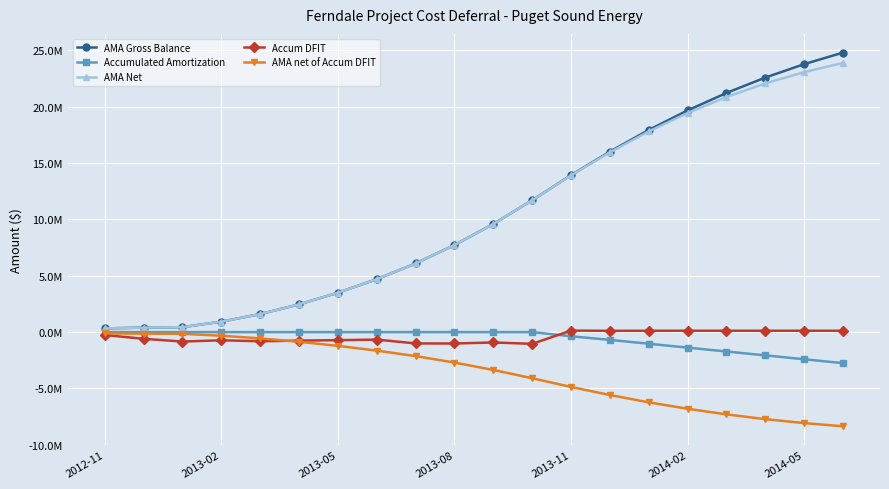

What are all the series names shown in the legend?

AMA Gross Balance, Accumulated Amortization, AMA Net, Accum DFIT, AMA net of Accum DFIT